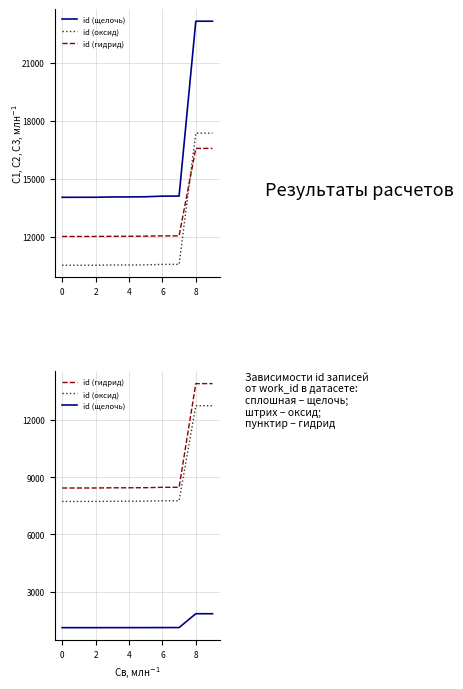

The value of id (щелочь) at 6 is 1912.4. True or false?

False